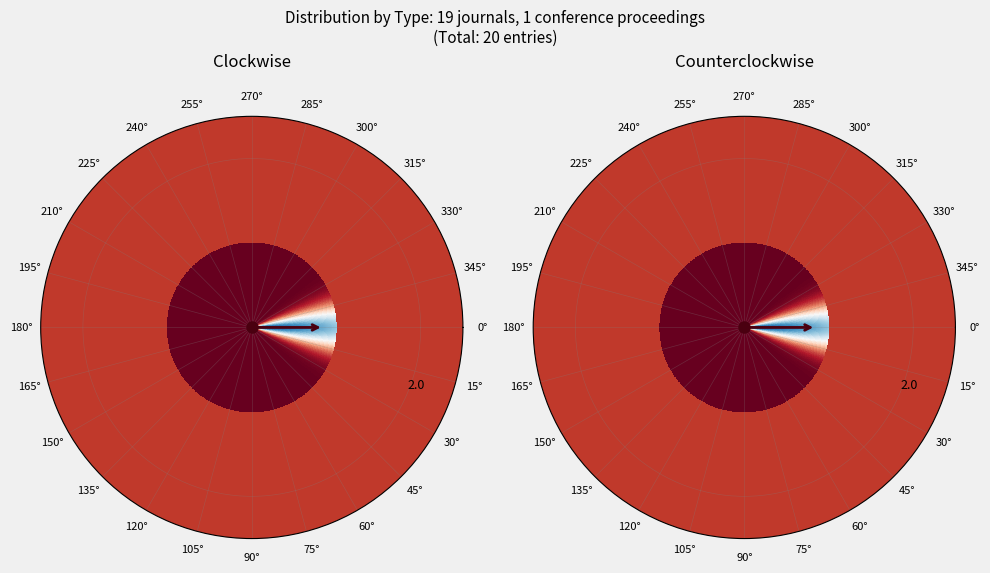

Which category has the smallest portion of the pie?

conference and proceedings